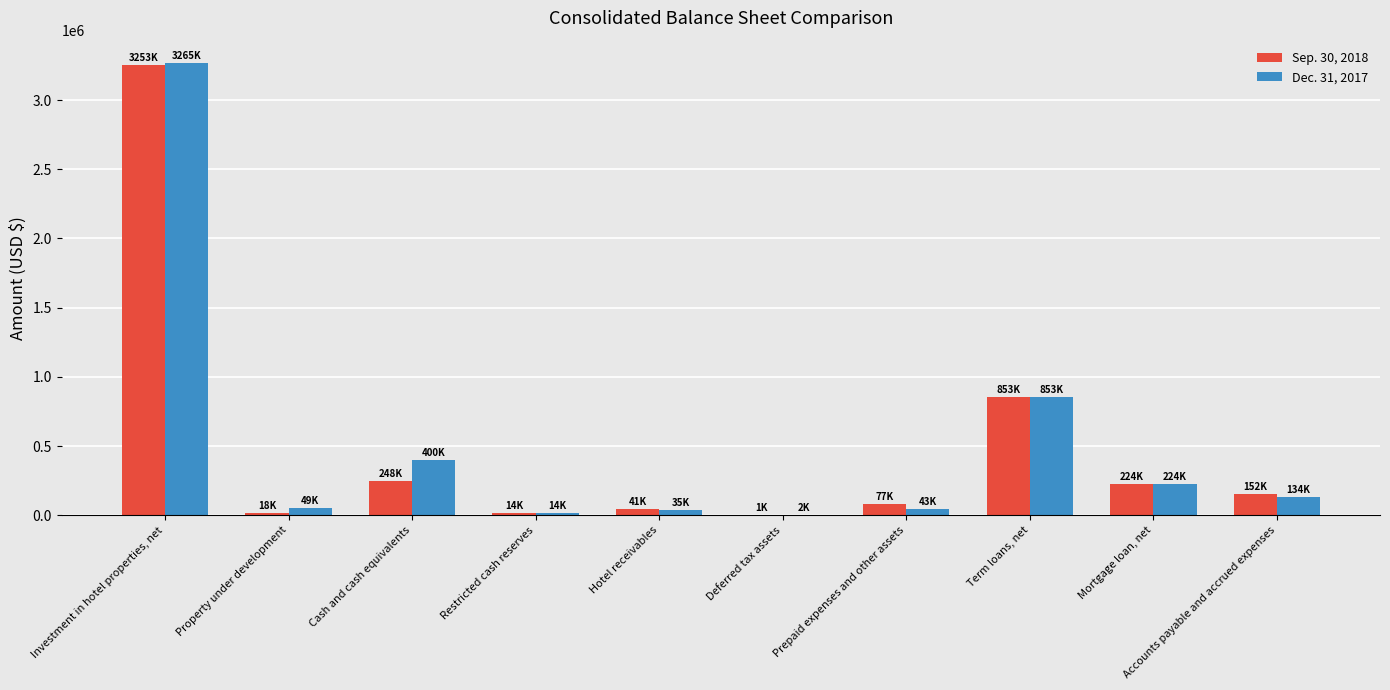

Between Investment in hotel properties, net and Mortgage loan, net, which series saw the biggest shift?

Dec. 31, 2017